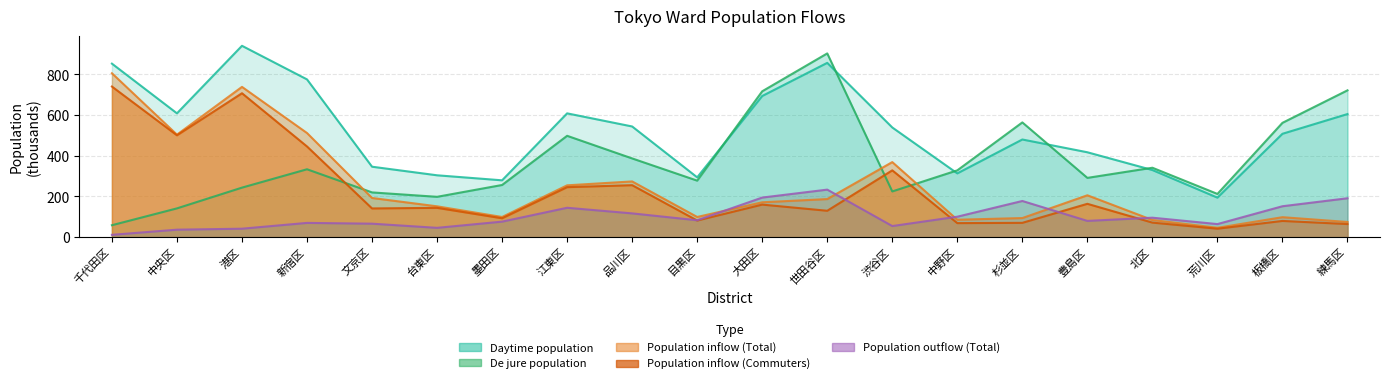

What is the lowest value of the (C)流出人口 Population outflow／計 Total series?

11.1